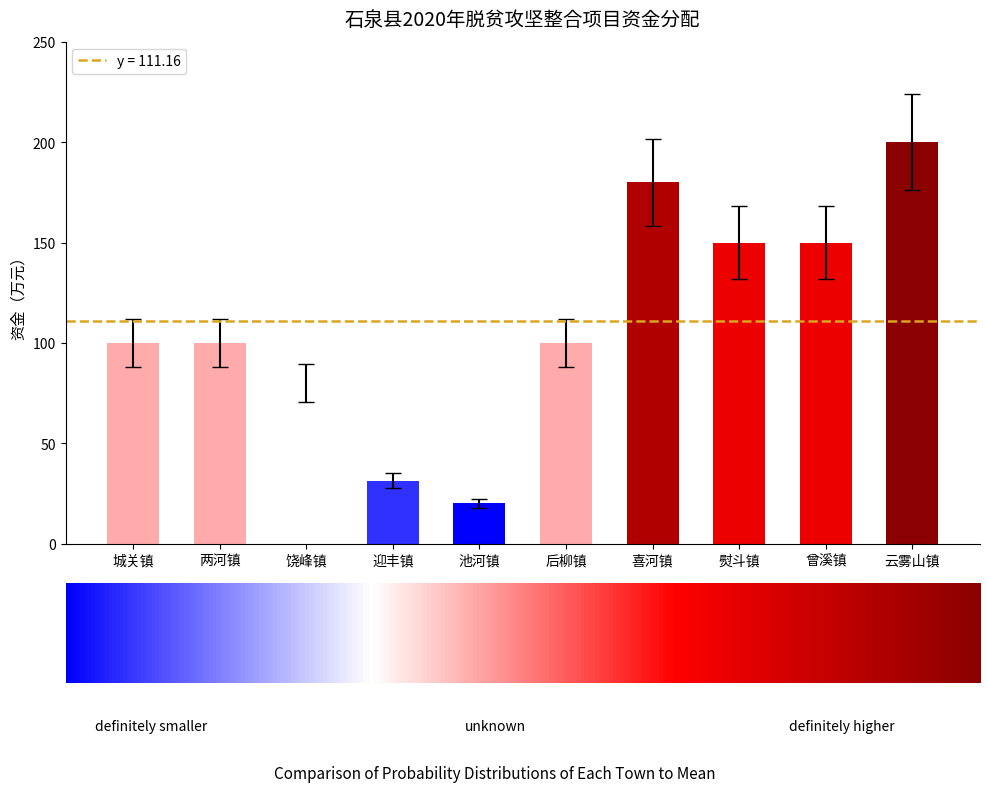

How many series are shown in this chart?

1